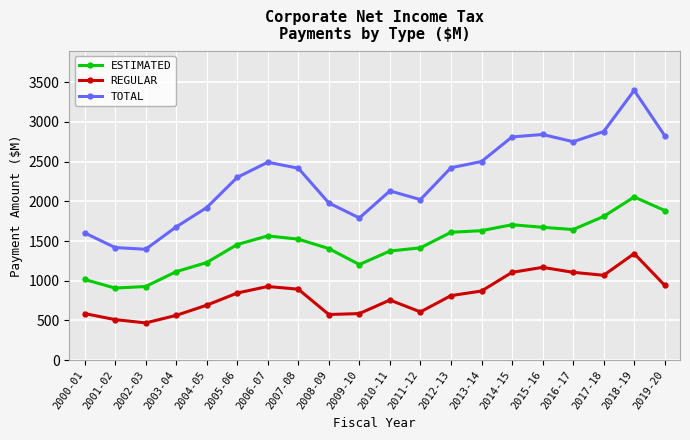

Which series has the widest spread of values?

TOTAL